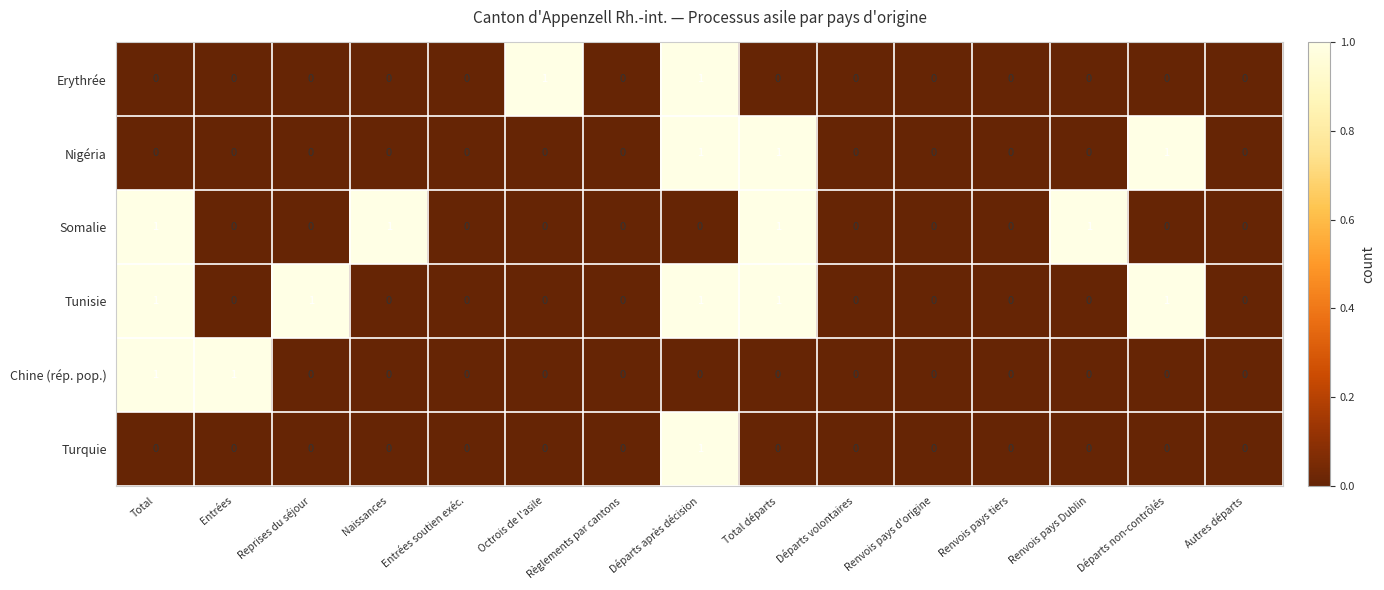

Which series has the largest total across all categories?

Tunisie